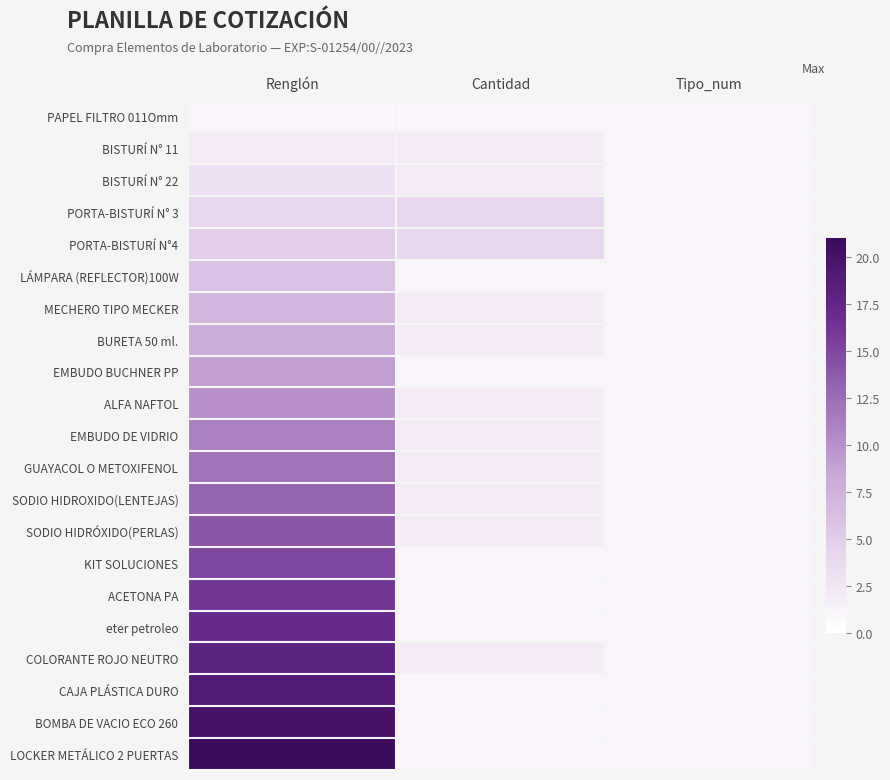

At how many categories does at least one series exceed 19?

1